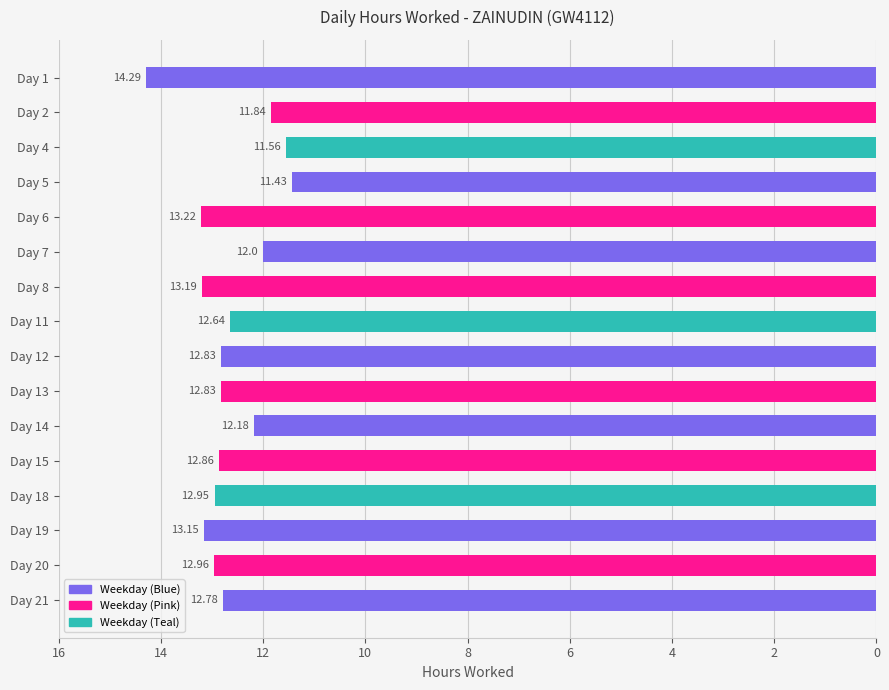

Does the chart contain any negative values?

No